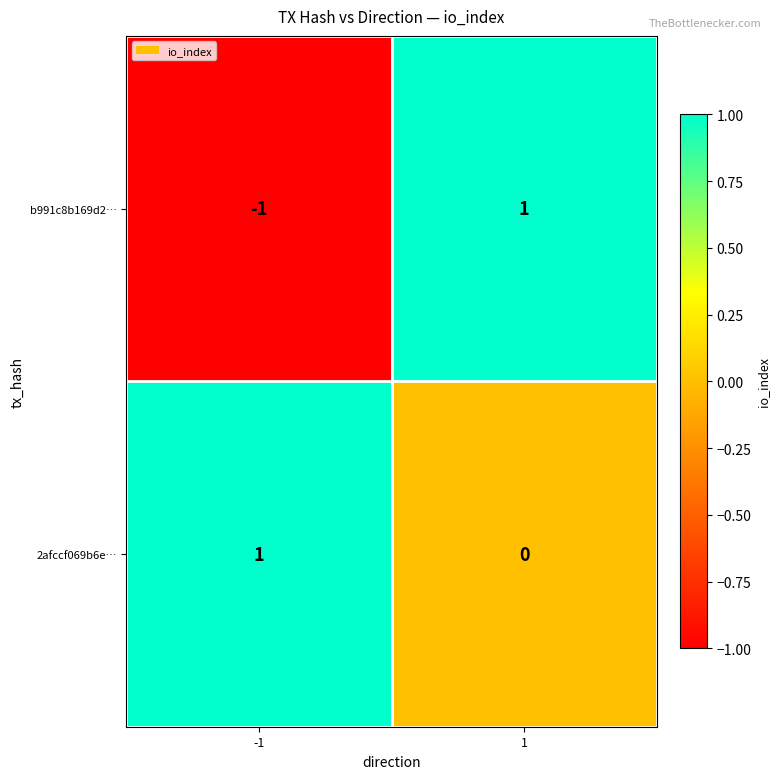

Between -1 and 1, which series saw the biggest shift?

b991c8b169d2…